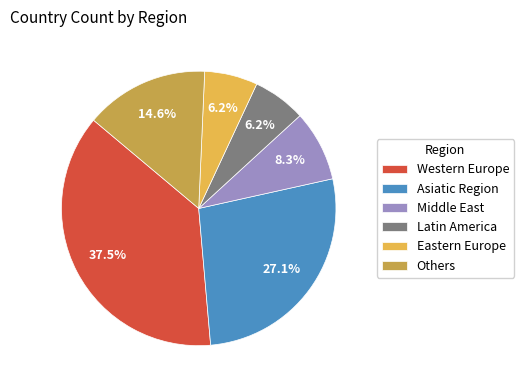

Count the number of slices in the pie.

6